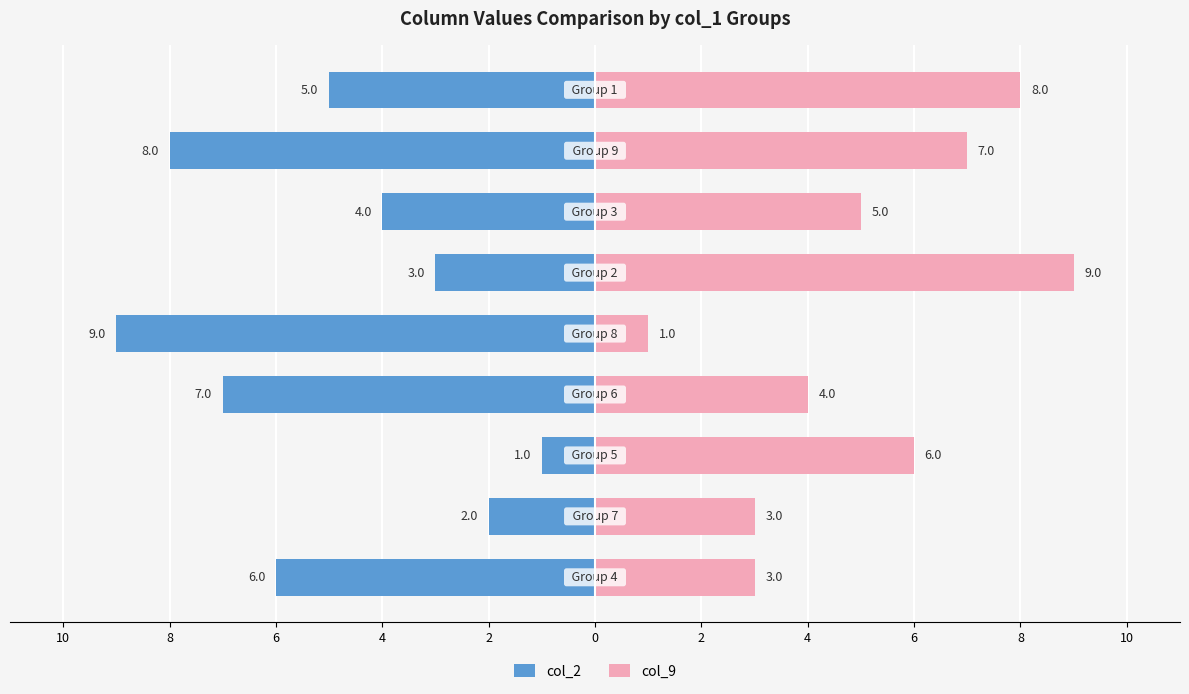

What is the label of the 5th bar from the right?

2